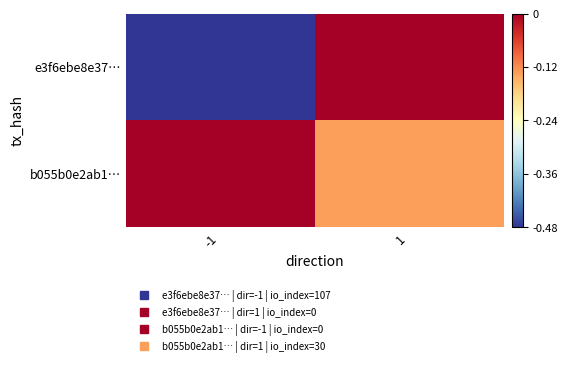

Which series changed the most between -1 and 1?

e3f6ebe8e37…